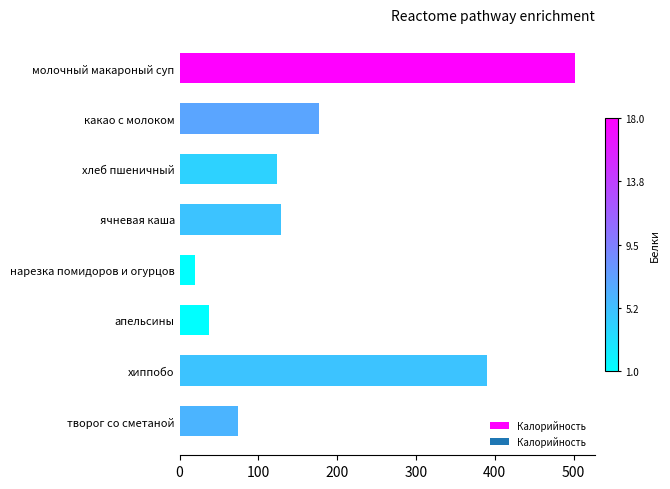

What is the difference between the second highest and second lowest values?

353